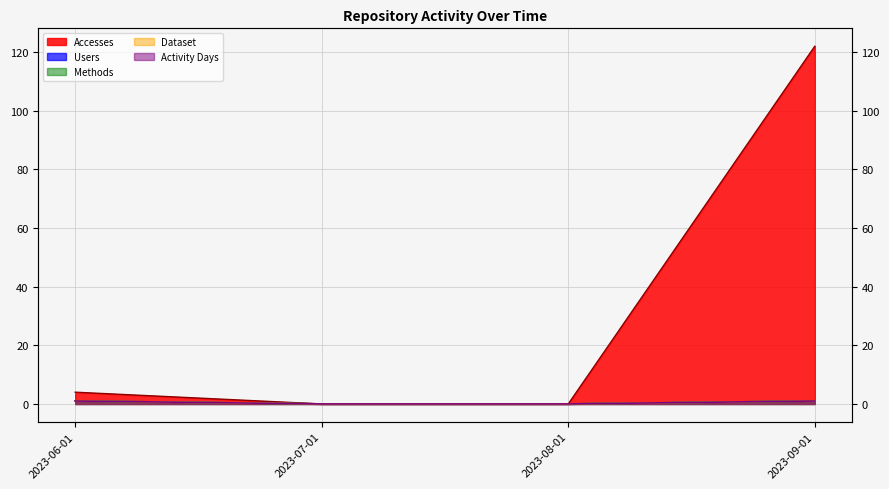

Between 2023-08-01 and 2023-06-01, which is larger?

2023-06-01